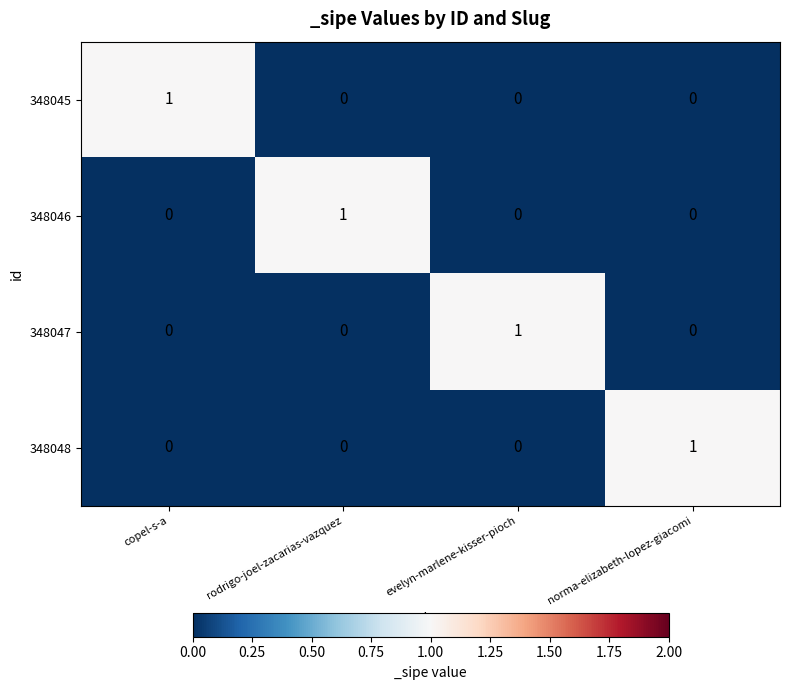

At which label does 348048 reach its peak?

norma-elizabeth-lopez-giacomi